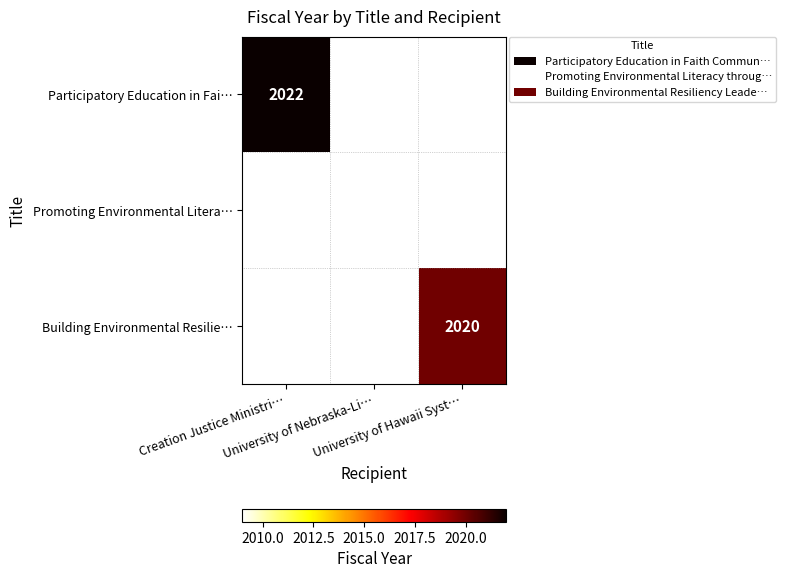

At which category does the chart reach its minimum across all series?

University of Nebraska-Li…